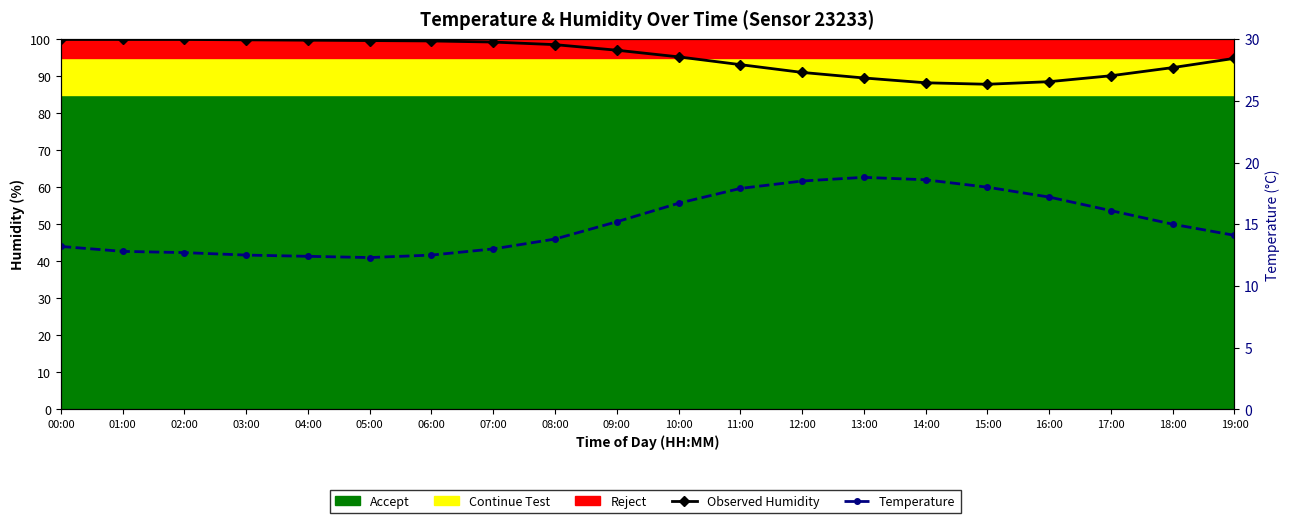

What value does the Temperature series have at 05:00?

12.3